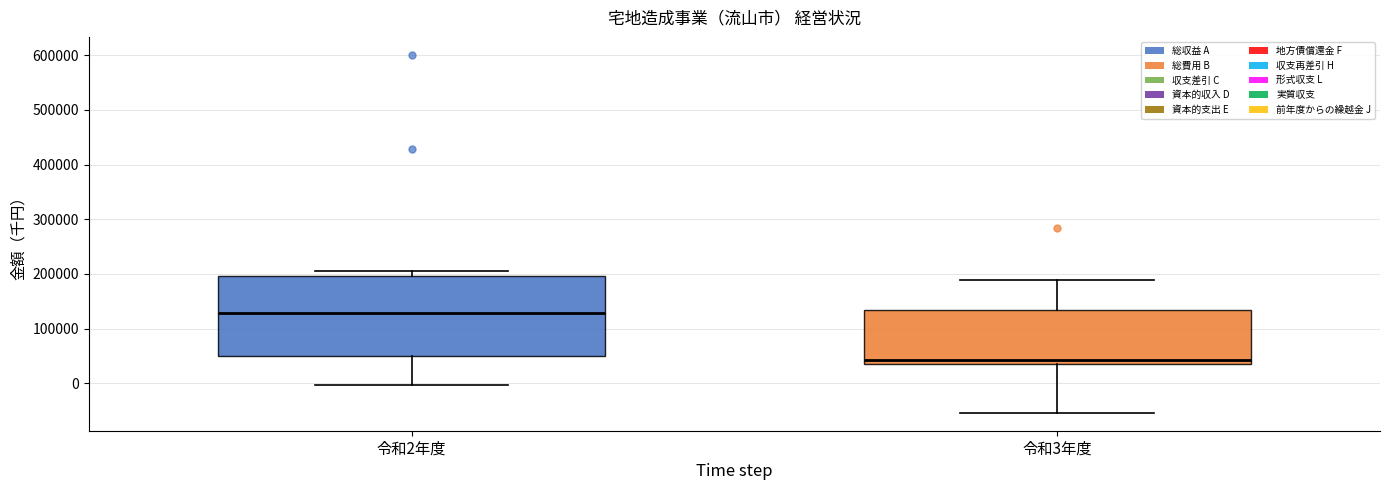

Reading left to right, transcribe this box plot: for each box, give where its median line is, the range the box spans, and where its two whiskers end, as read against the y-axis. The values are not printed on the chart, so give them approximately, as read against the axis.

令和2年度: median 130000, box 50000 to 200000, whiskers 0 to 210000
令和3年度: median 40000 (just above the box's lower edge), box 40000 to 130000, whiskers -50000 to 190000